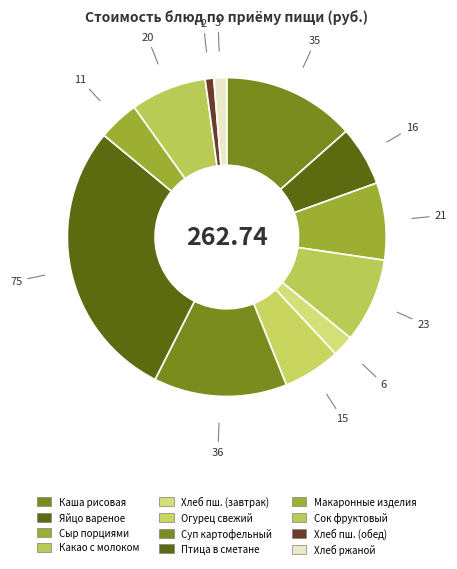

How many slices are in this pie chart?

12